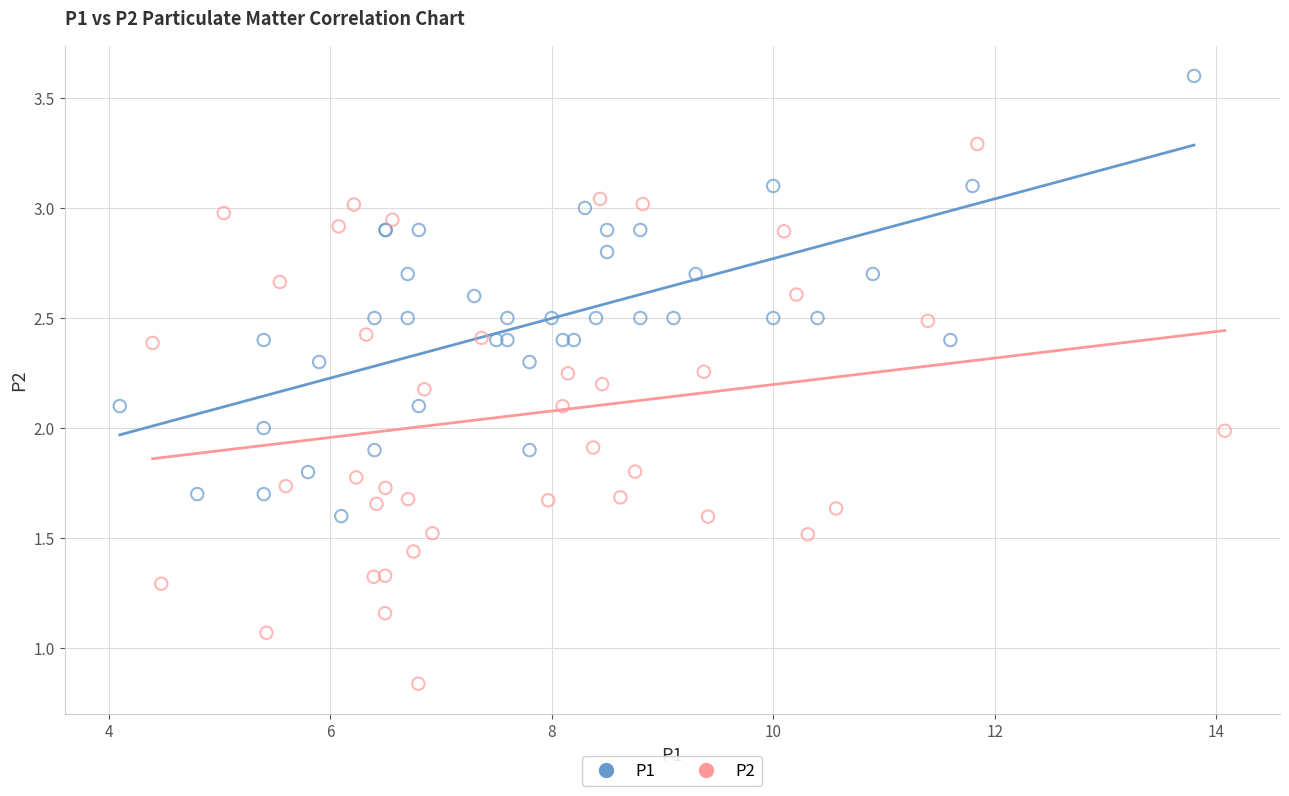

Which series reaches the maximum Y coordinate?

P1